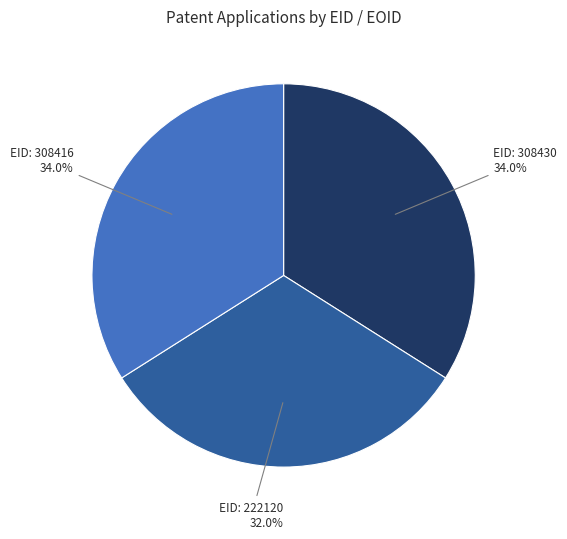

Is there a majority slice in this chart?

No